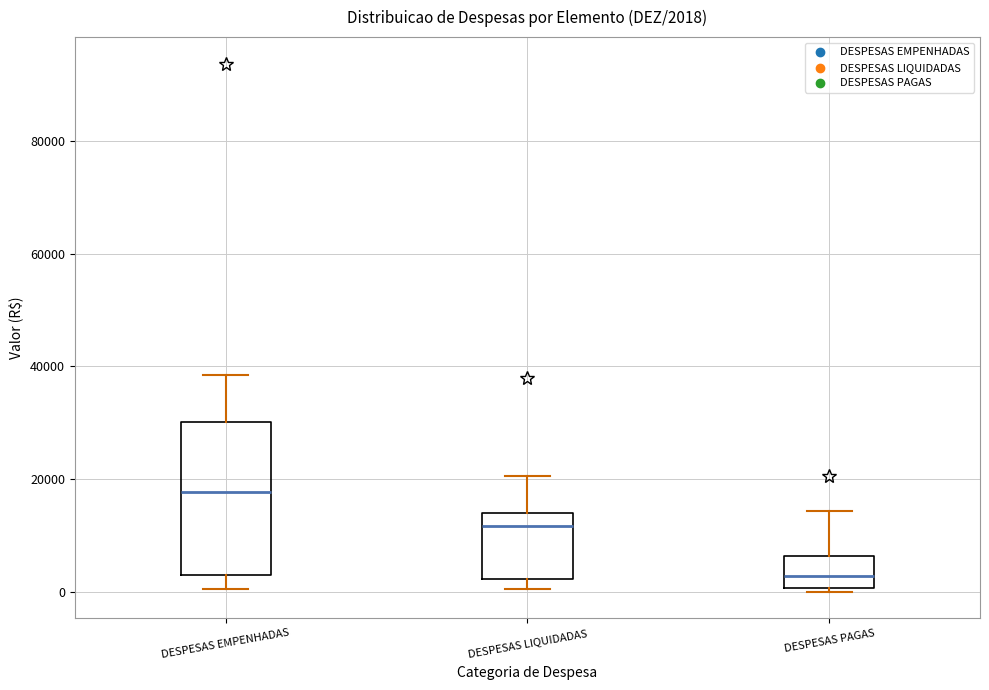

Which box's median line is the highest?

DESPESAS EMPENHADAS